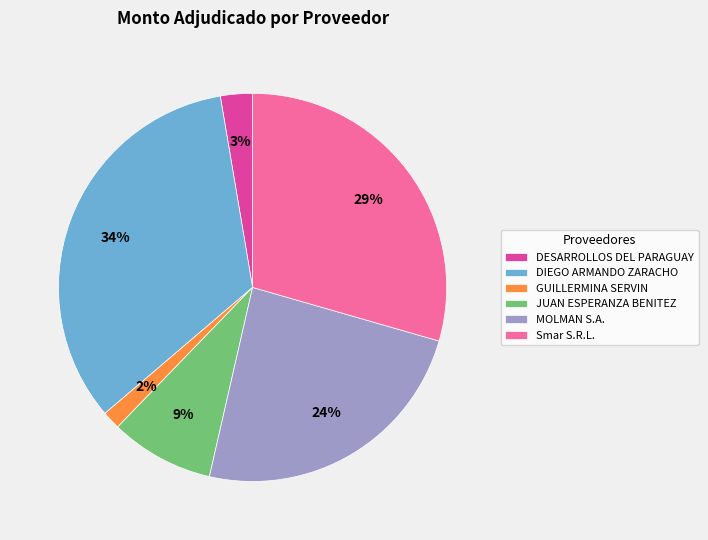

To the nearest percent, what is the difference between the largest and smallest slice percentages?

32%